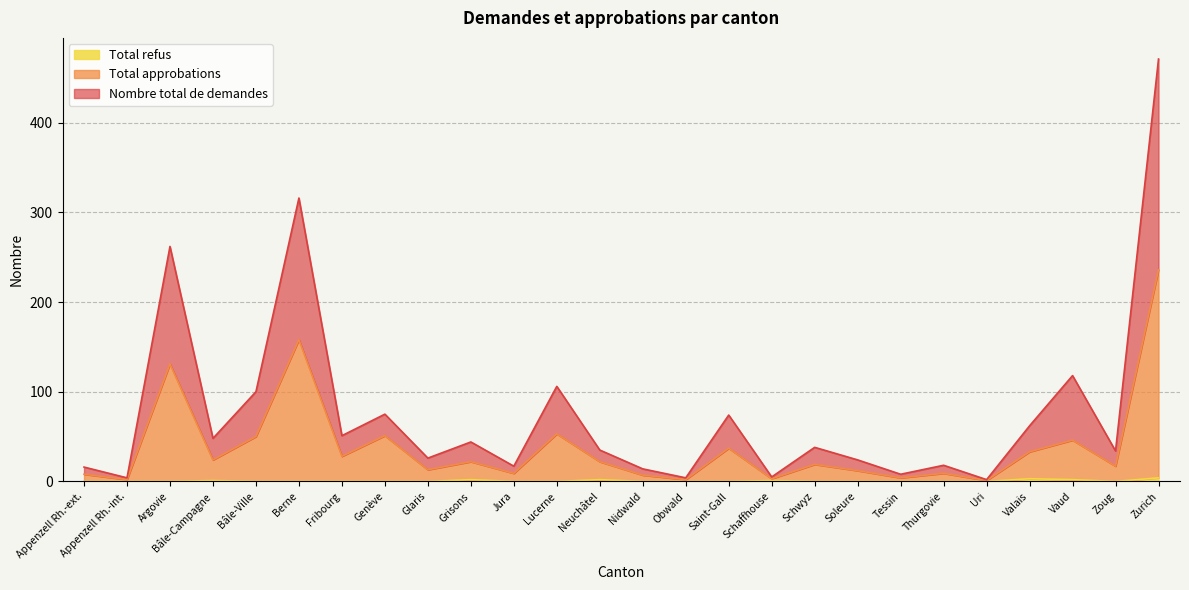

What is the average value of the Total refus series?

1